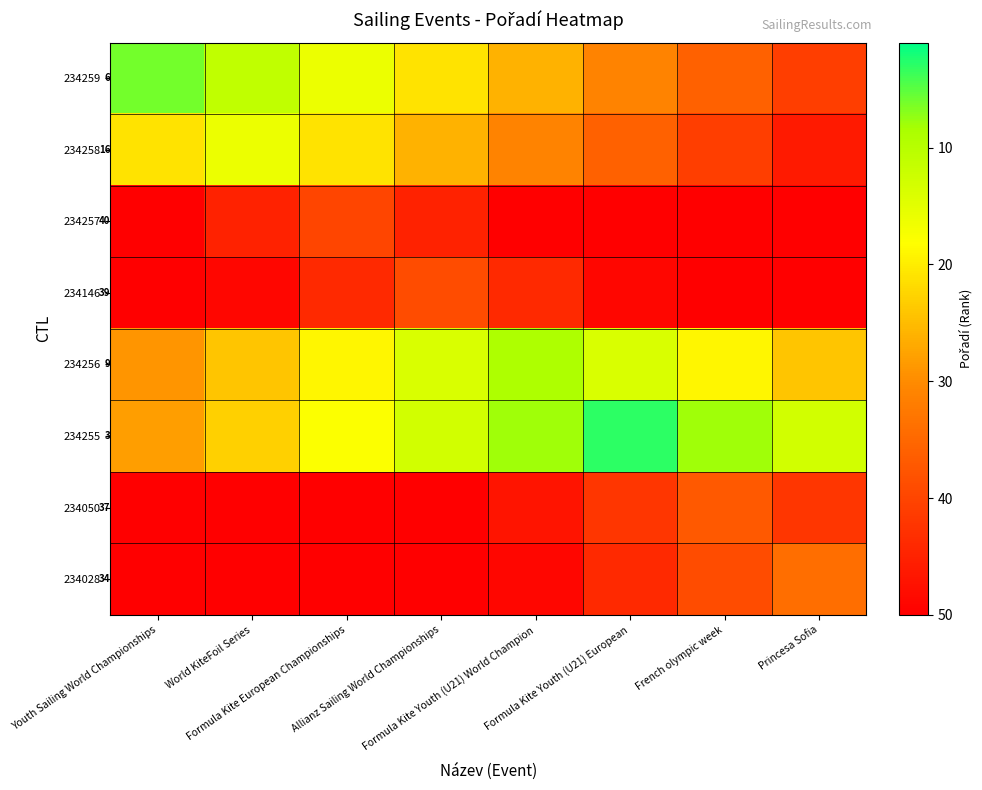

What is the total value across all series at Formula Kite European Championships?

274